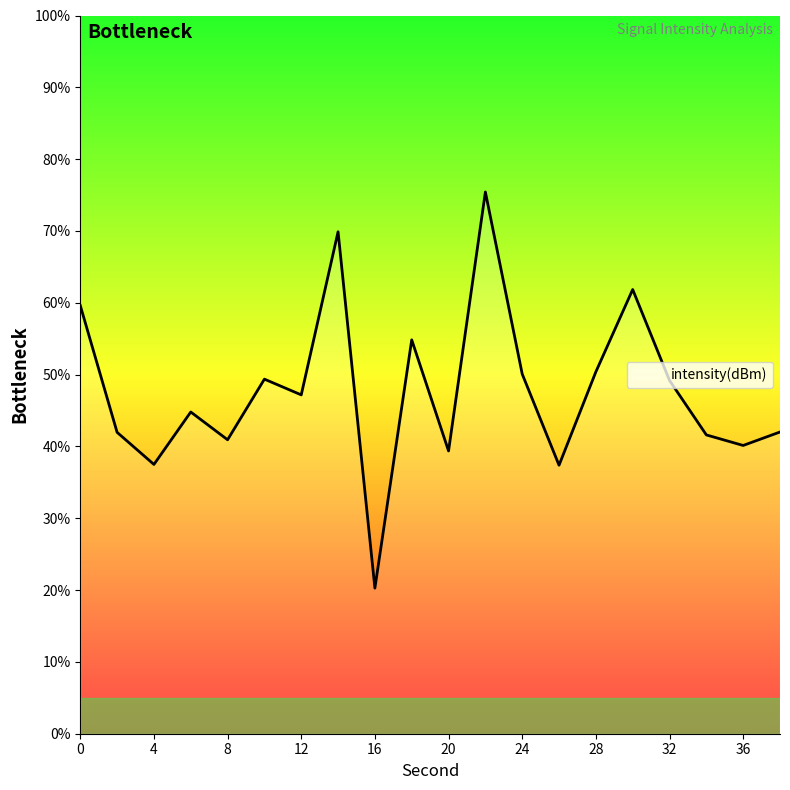

What is the minimum value shown in the chart?

20.3